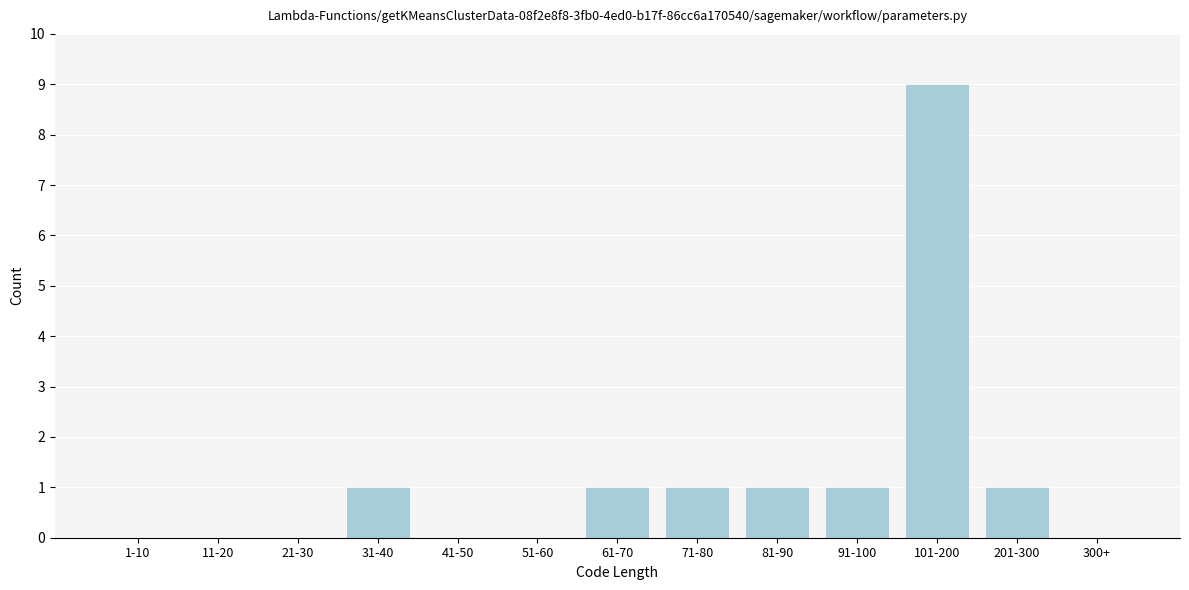

Reading right to left, transcribe all the data shown in this chart.

300+=0	201-300=1	101-200=9	91-100=1	81-90=1	71-80=1	61-70=1	51-60=0	41-50=0	31-40=1	21-30=0	11-20=0	1-10=0